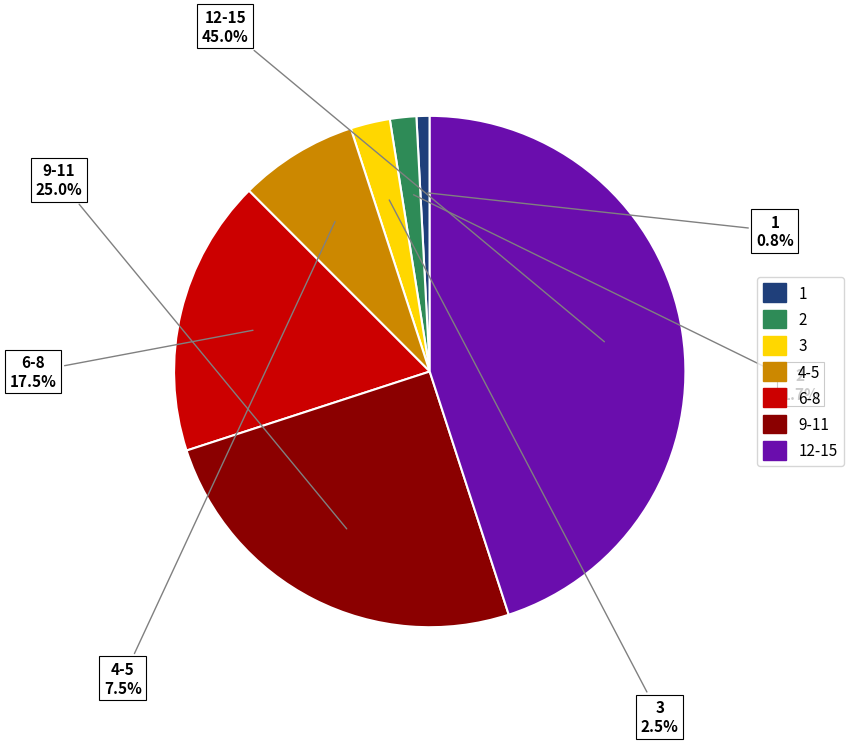

Is there a majority slice in this chart?

No